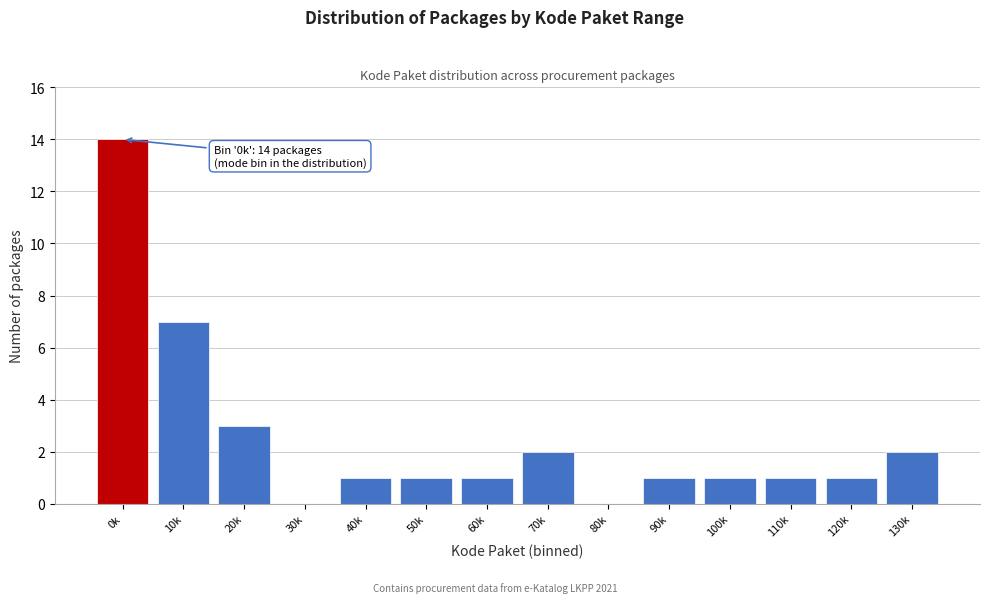

Reading right to left, what are all the values shown in this chart?

130k=2	120k=1	110k=1	100k=1	90k=1	80k=0	70k=2	60k=1	50k=1	40k=1	30k=0	20k=3	10k=7	0k=14